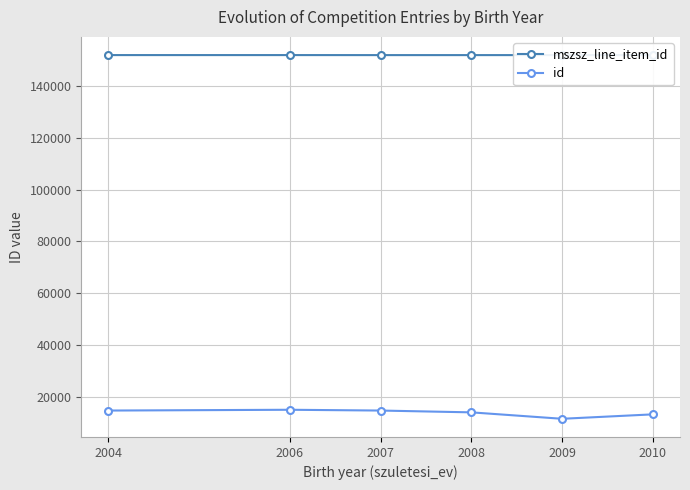

Is it true that mszsz_line_item_id equals 81224 at 2007?

False